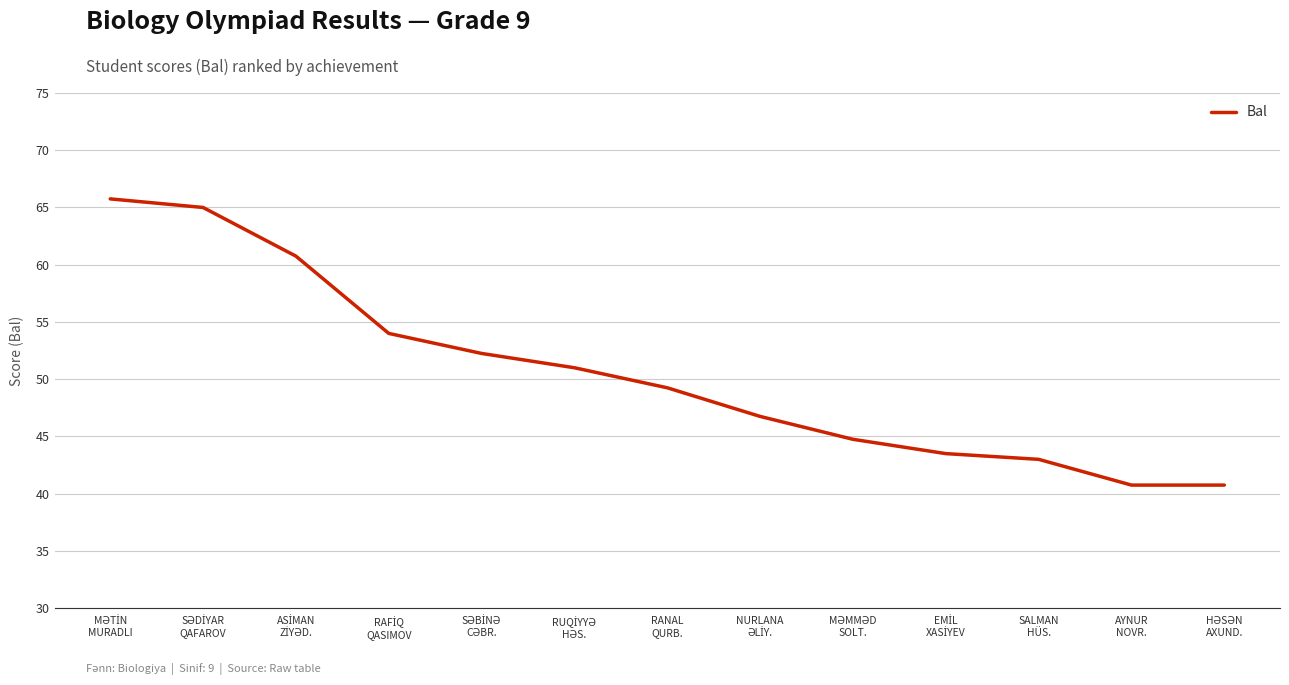

What is the difference between the maximum and minimum values?

25.0